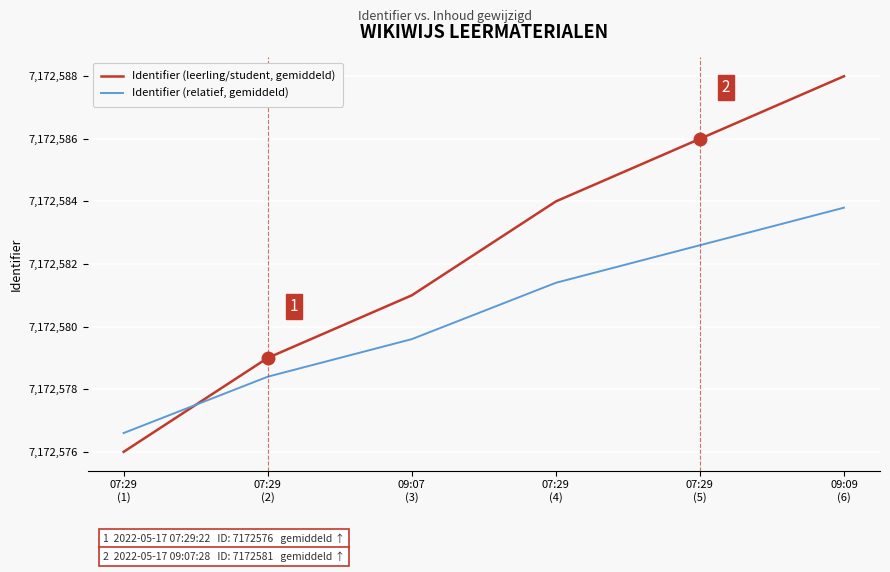

Which series has the largest total across all categories?

Identifier (leerling/student, gemiddeld)